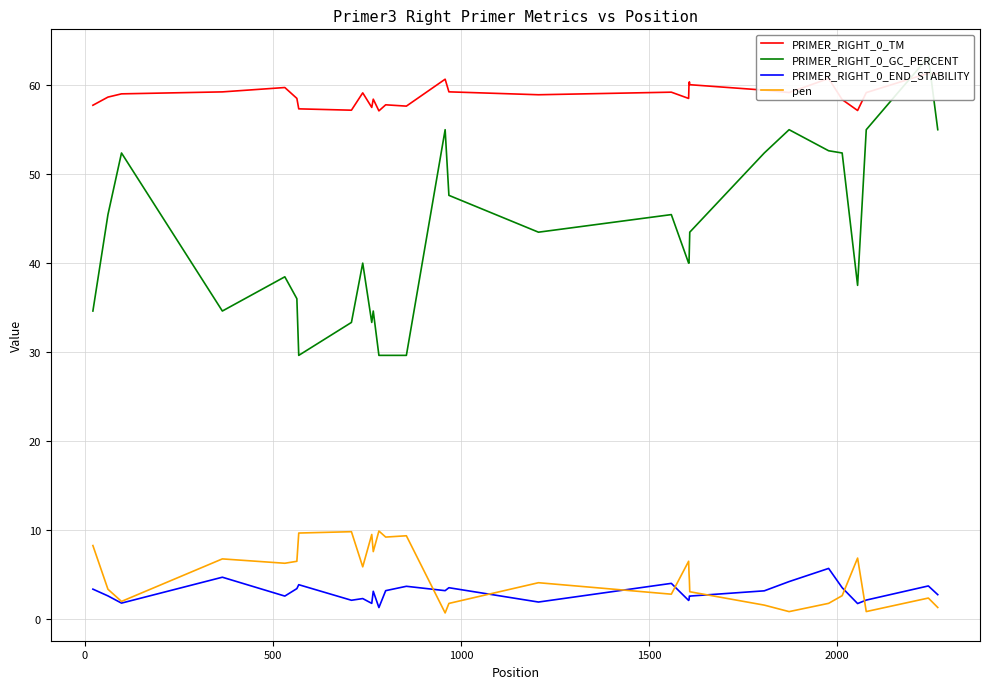

What is the highest value of the PRIMER_RIGHT_0_END_STABILITY series?

5.7